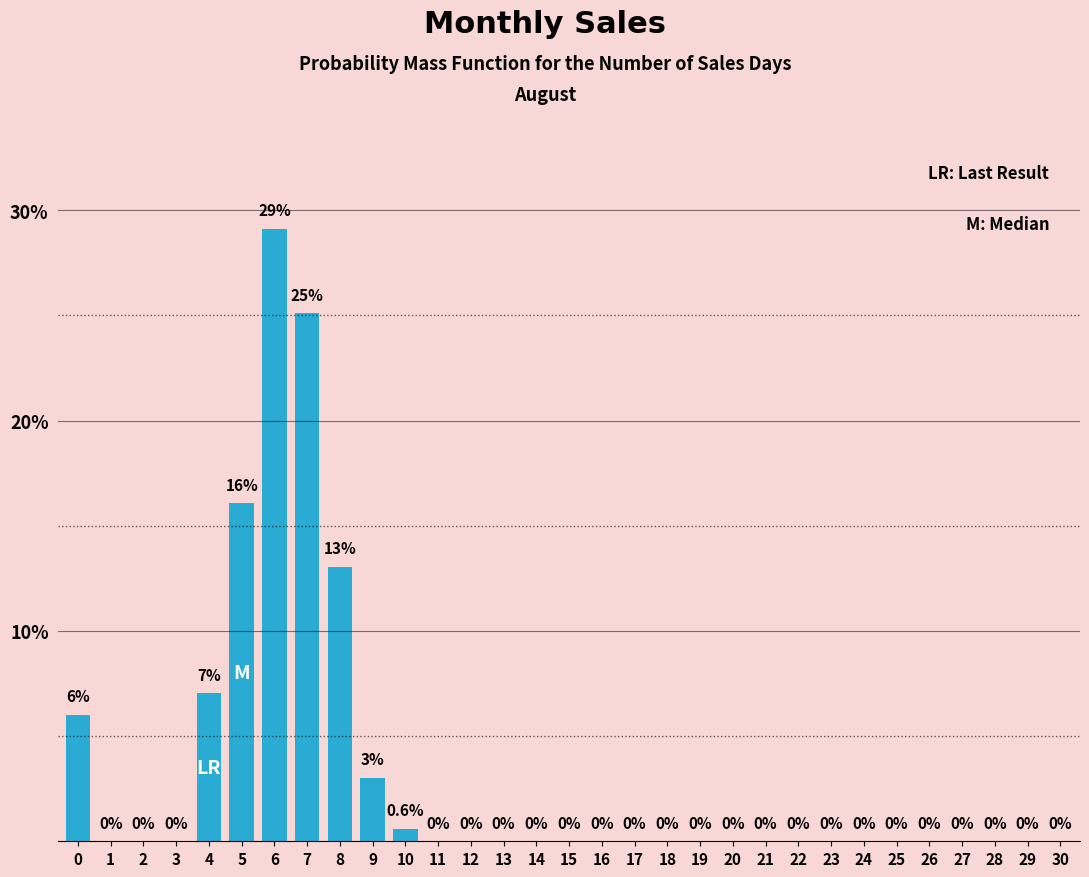

Reading left to right, transcribe all the data shown in this chart.

0=6.0	1=0.0	2=0.0	3=0.0	4=7.0	5=16.1	6=29.1	7=25.1	8=13.1	9=3.0	10=0.6	11=0.0	12=0.0	13=0.0	14=0.0	15=0.0	16=0.0	17=0.0	18=0.0	19=0.0	20=0.0	21=0.0	22=0.0	23=0.0	24=0.0	25=0.0	26=0.0	27=0.0	28=0.0	29=0.0	30=0.0